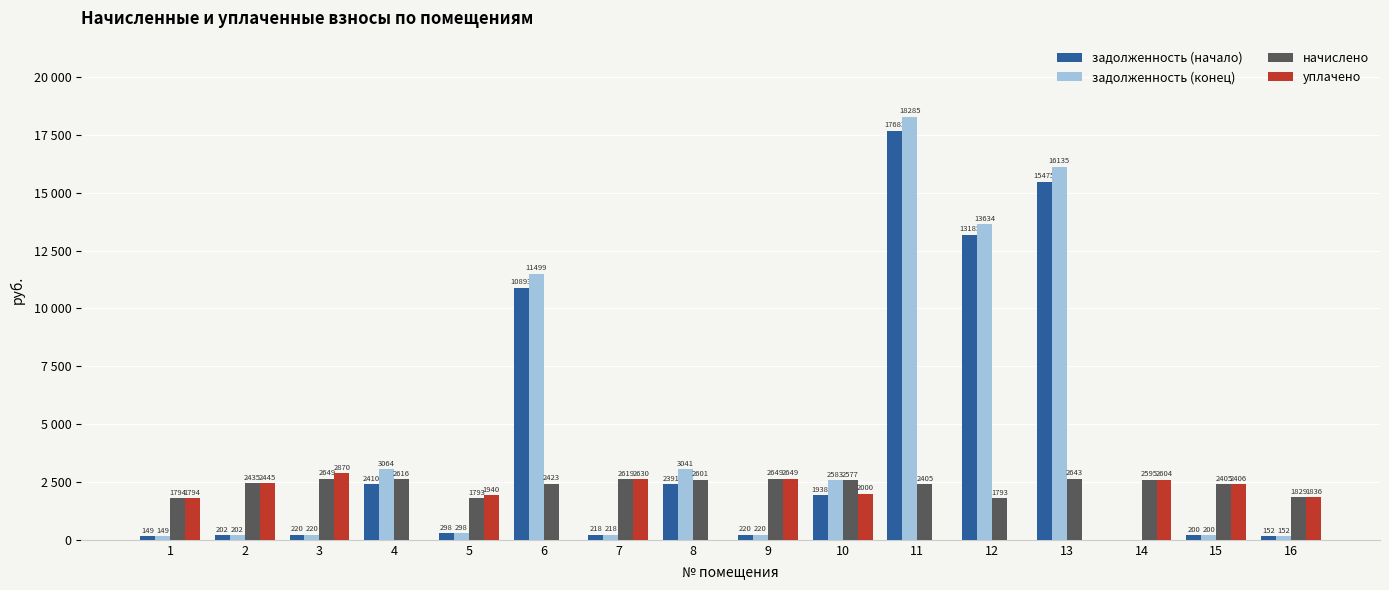

Does the chart contain stacked bars?

No